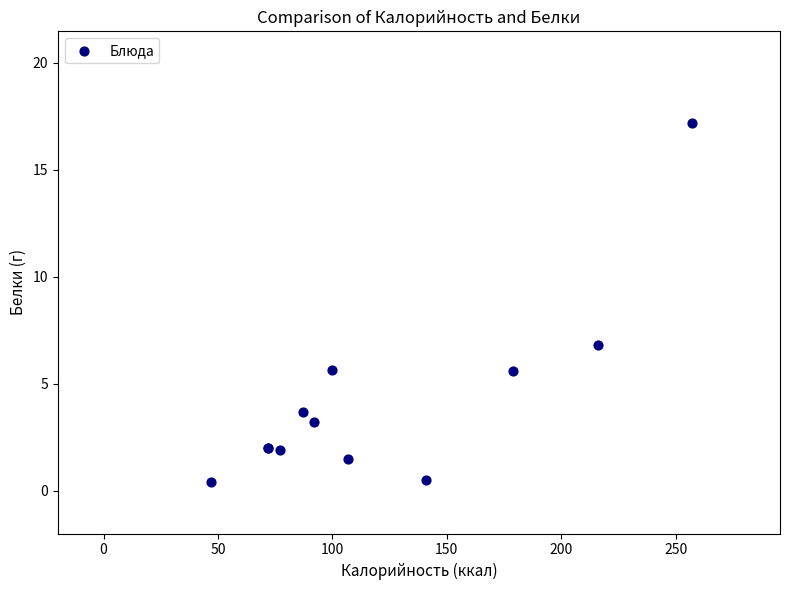

What Y value in the scatter plot is closest to 8?

6.8